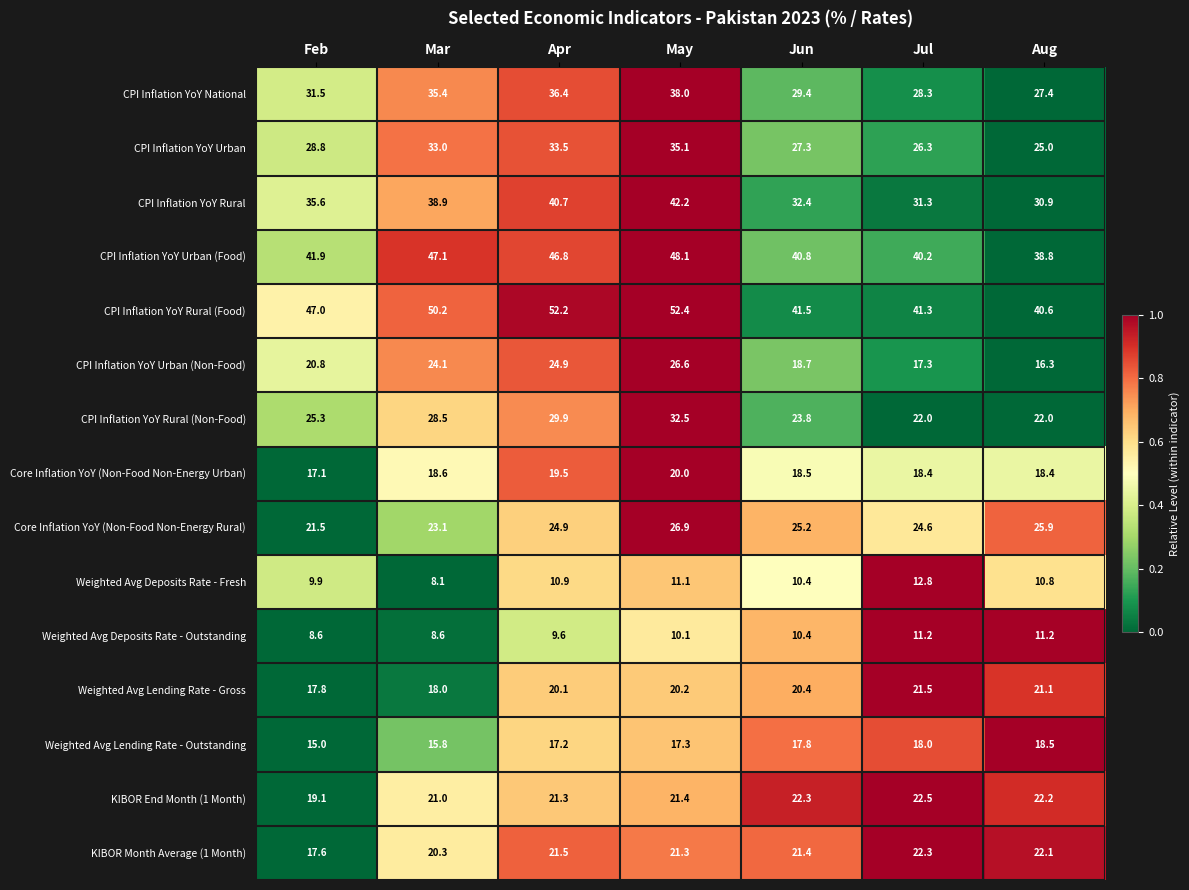

Where does the Core Inflation YoY (Non-Food Non-Energy Rural) series first go above 24?

Apr